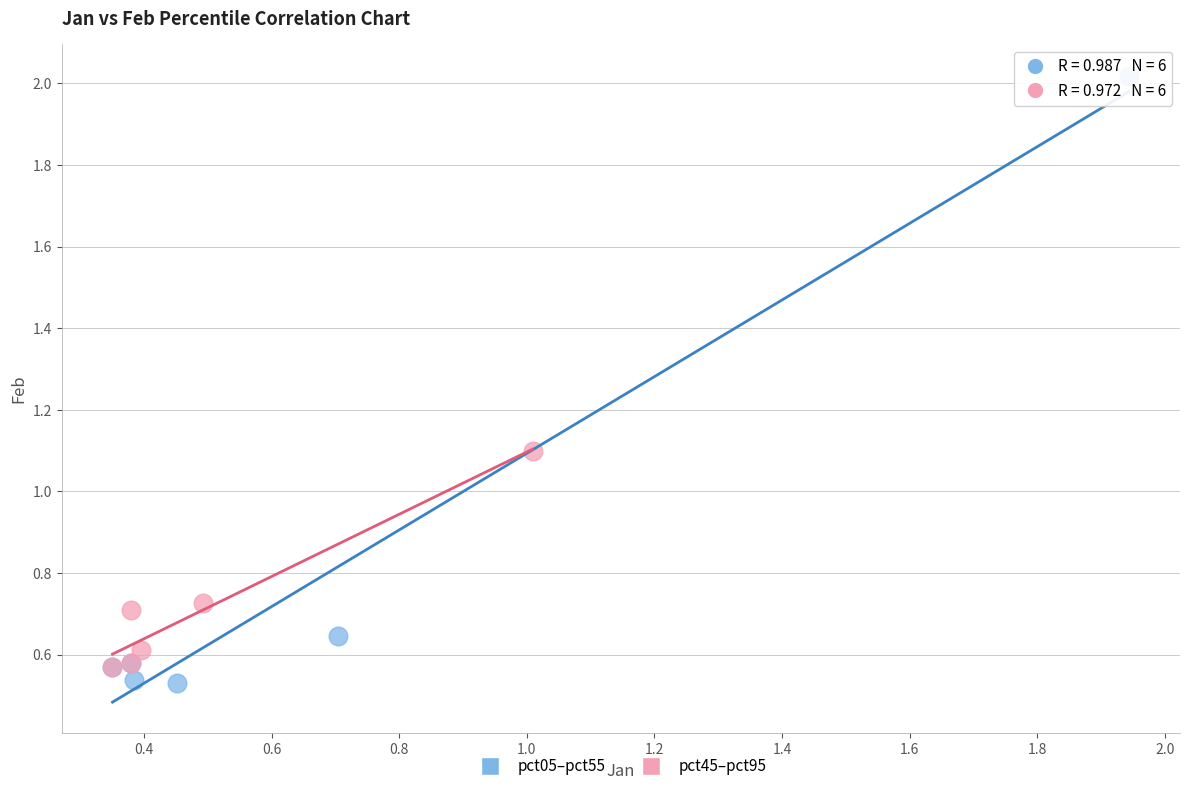

Which series reaches the minimum Y coordinate?

pct05–pct55